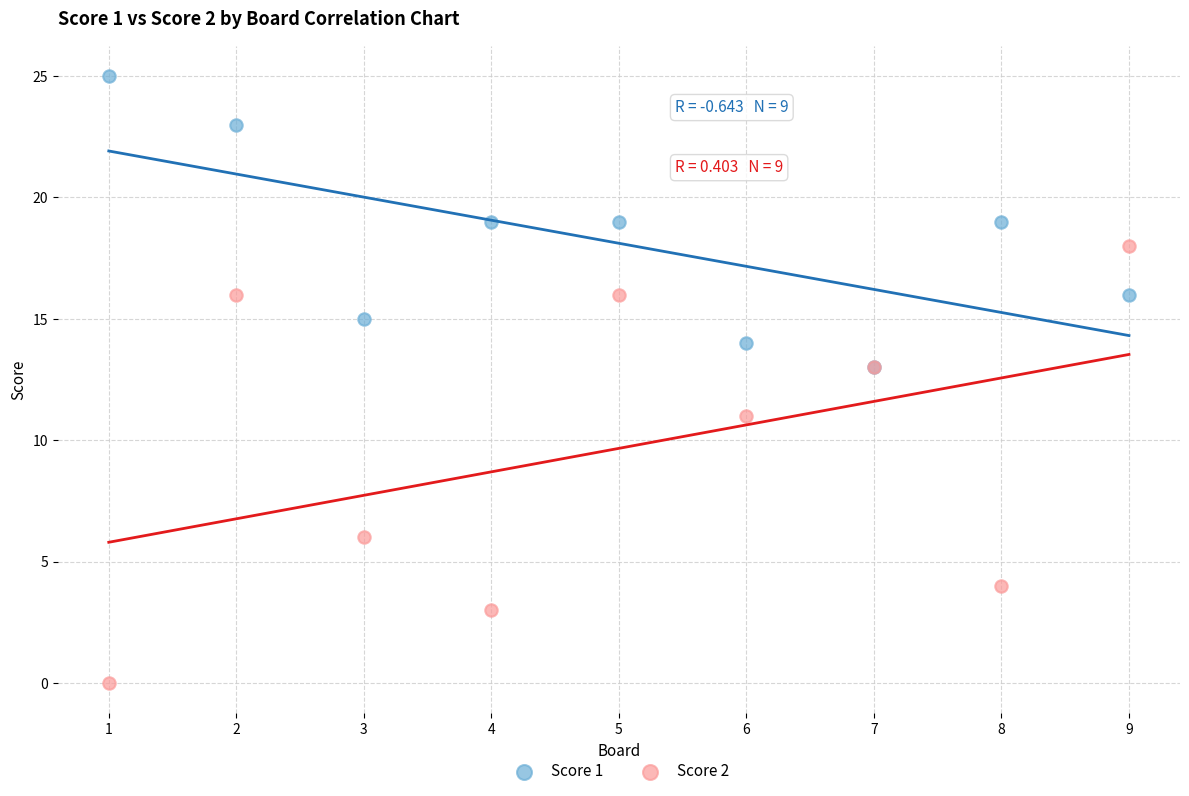

In the Score 2 series, what Y value is closest to 9?

11